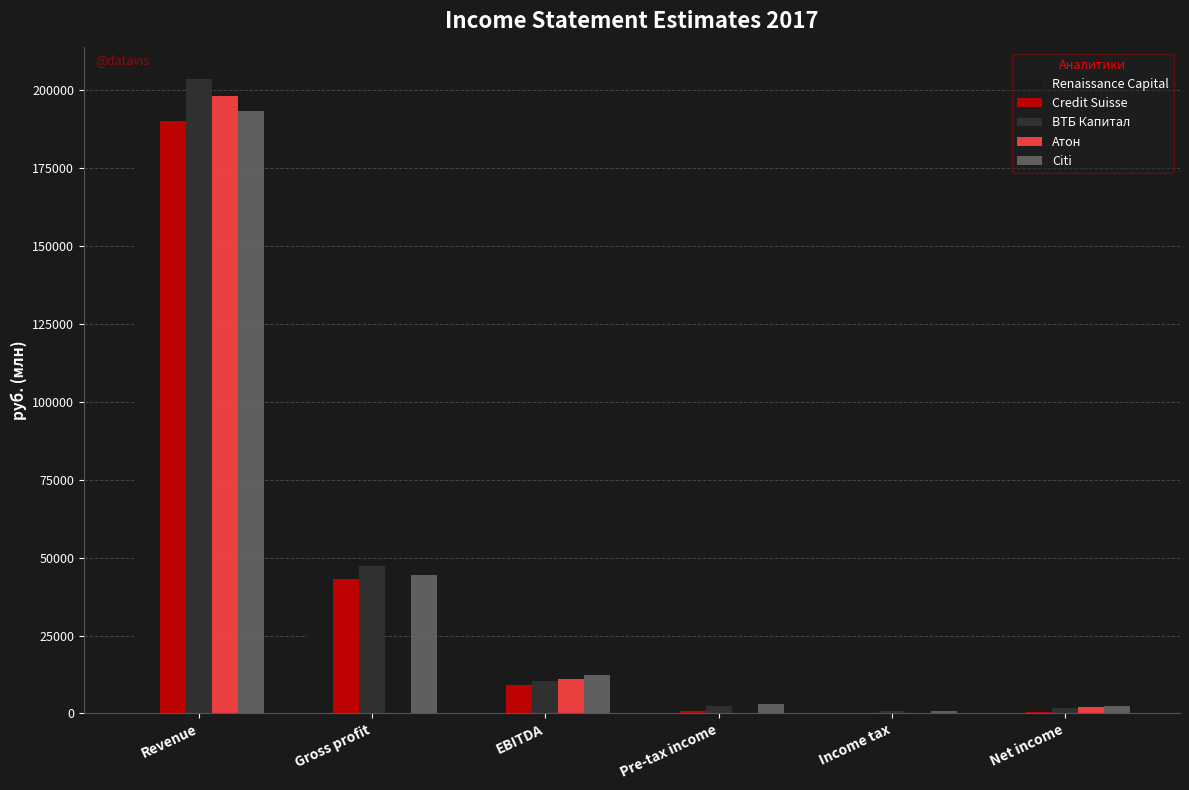

What are all the series names shown in the legend?

Renaissance Capital, Credit Suisse, ВТБ Капитал, Атон, Citi